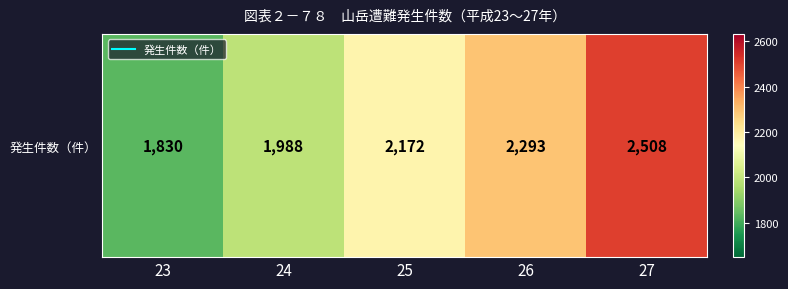

Where is the data nearest to the value 2169?

25